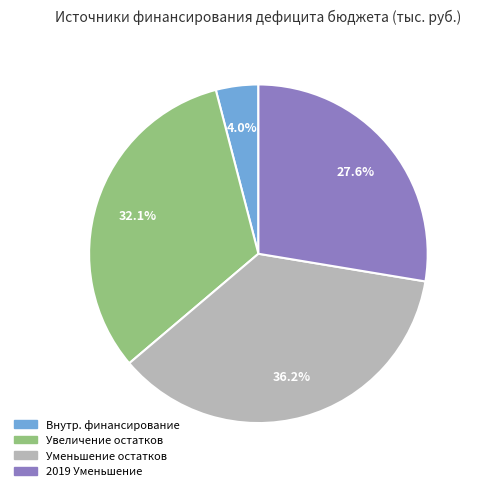

Between 2019 Уменьшение and Уменьшение остатков, which is larger?

Уменьшение остатков